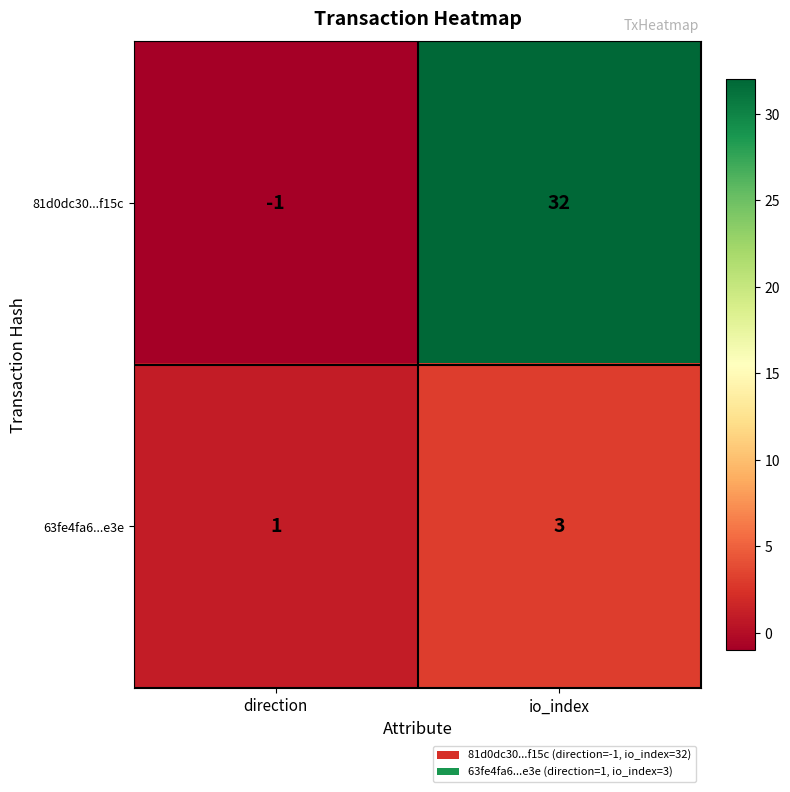

What is the total value across all series at io_index?

35